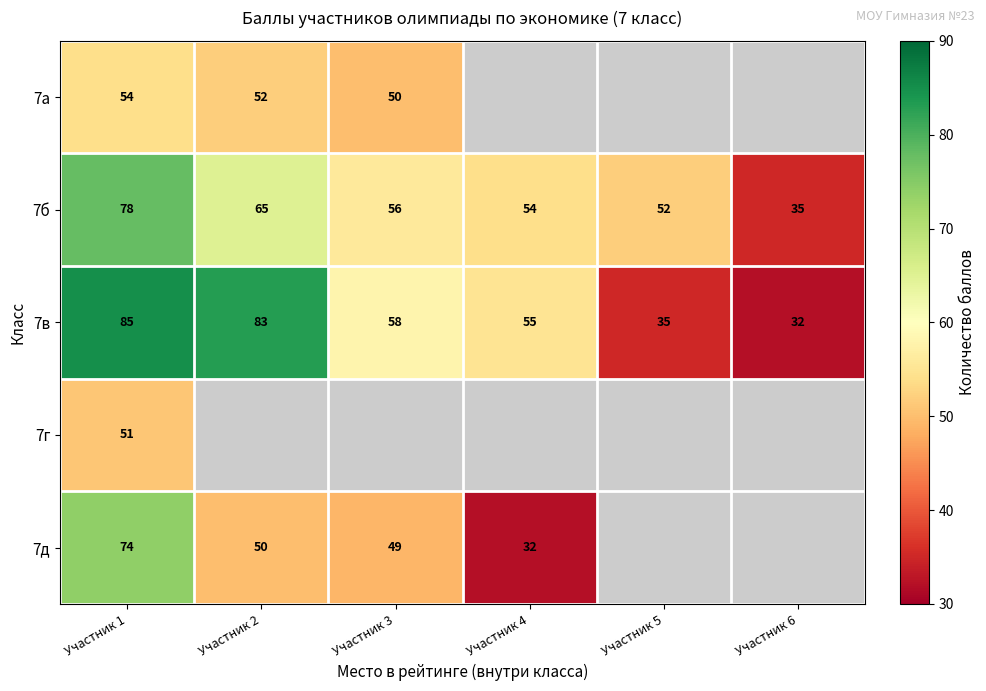

What is the difference between the second highest and minimum values in the 7б series?

30